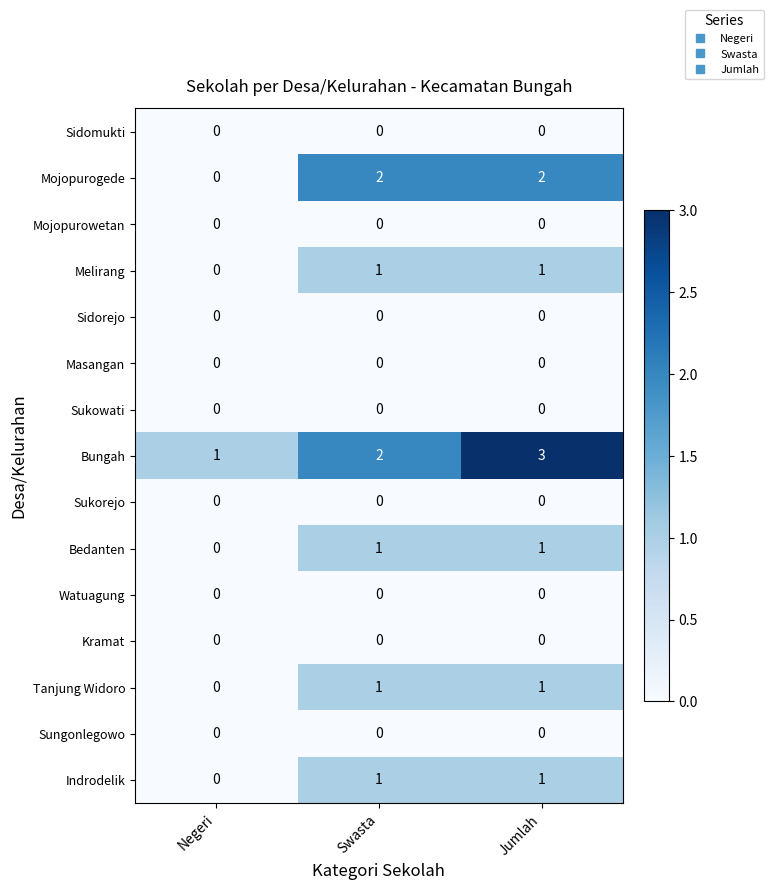

What is the maximum value shown in the chart?

3